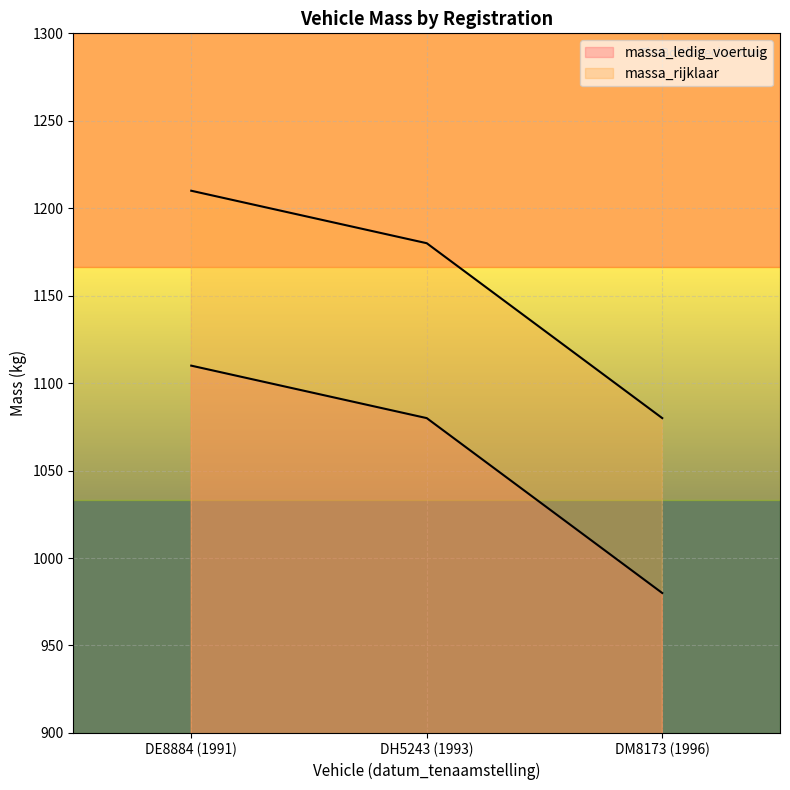

At how many categories does at least one series exceed 1180?

1